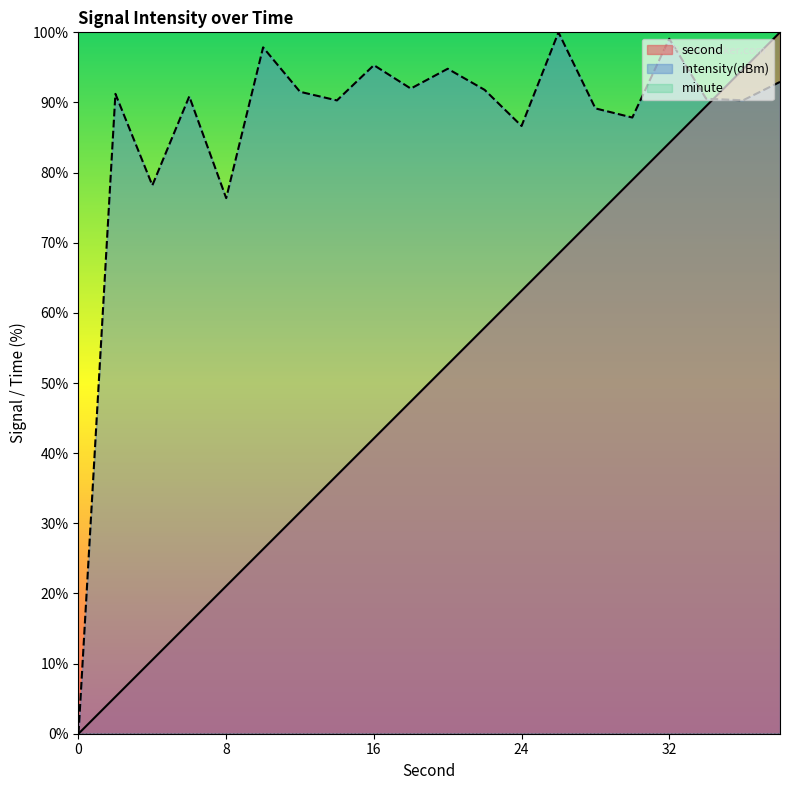

What is the value of the second point at the 19th from the left?

94.7